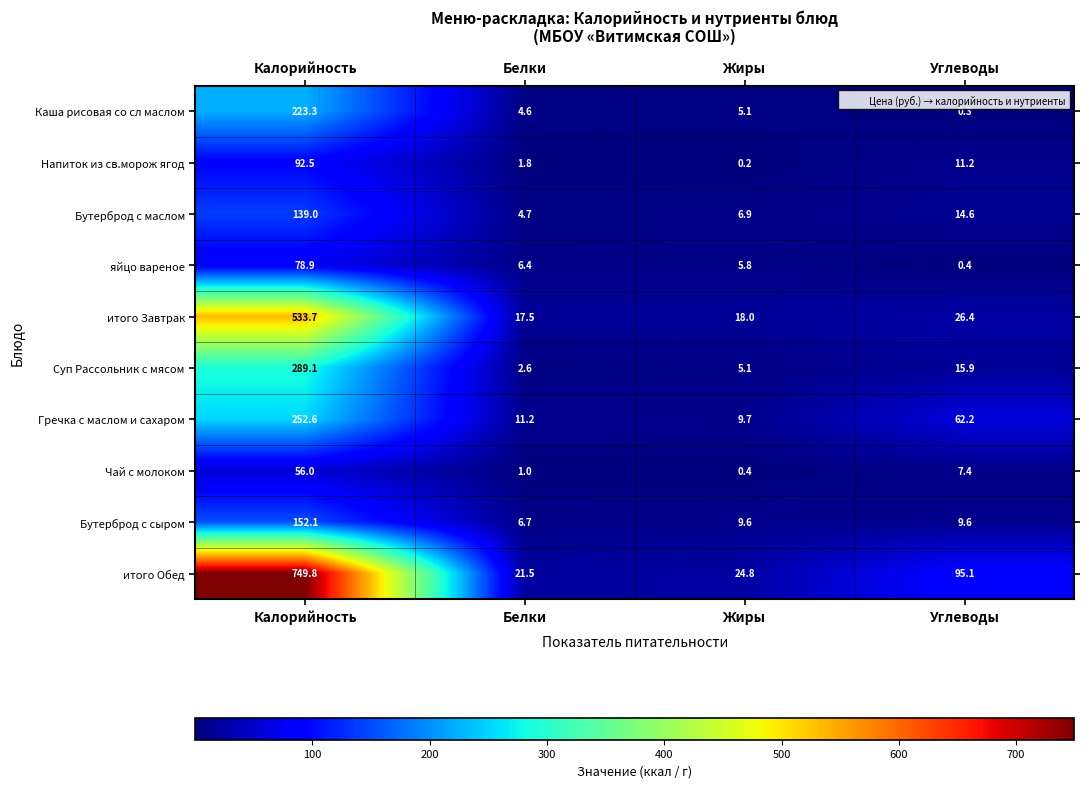

Where is Бутерброд с маслом nearest to the value 71?

Углеводы